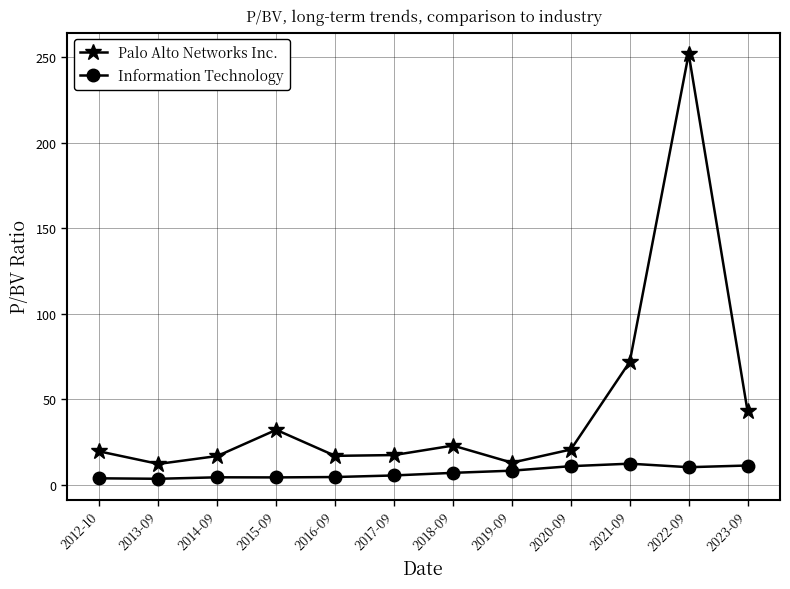

True or false: Information Technology and Palo Alto Networks Inc. cross at least once.

False